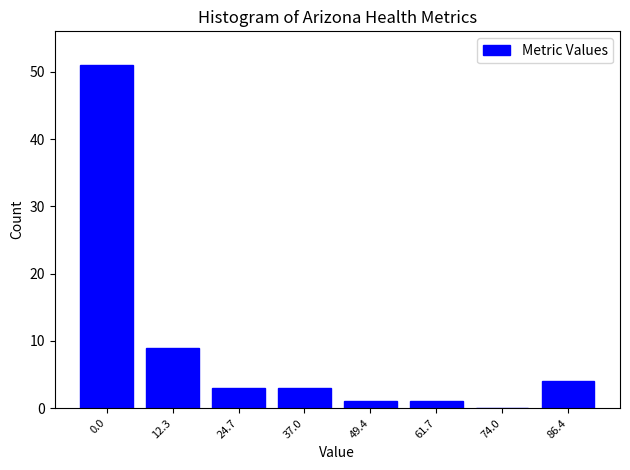

Reading left to right, list all the values displayed in this chart.

0.0=51	12.3=9	24.7=3	37.0=3	49.4=1	61.7=1	74.0=0	86.4=4